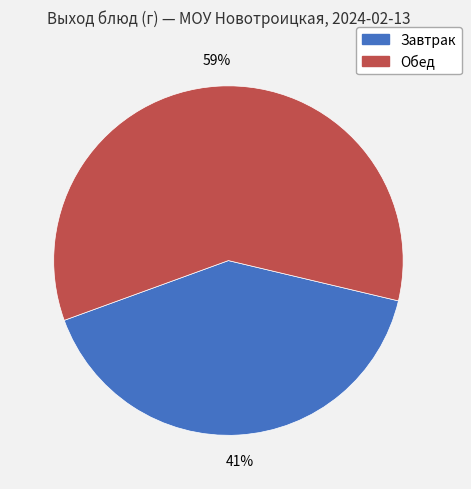

To the nearest percent, what is the average slice percentage?

50%